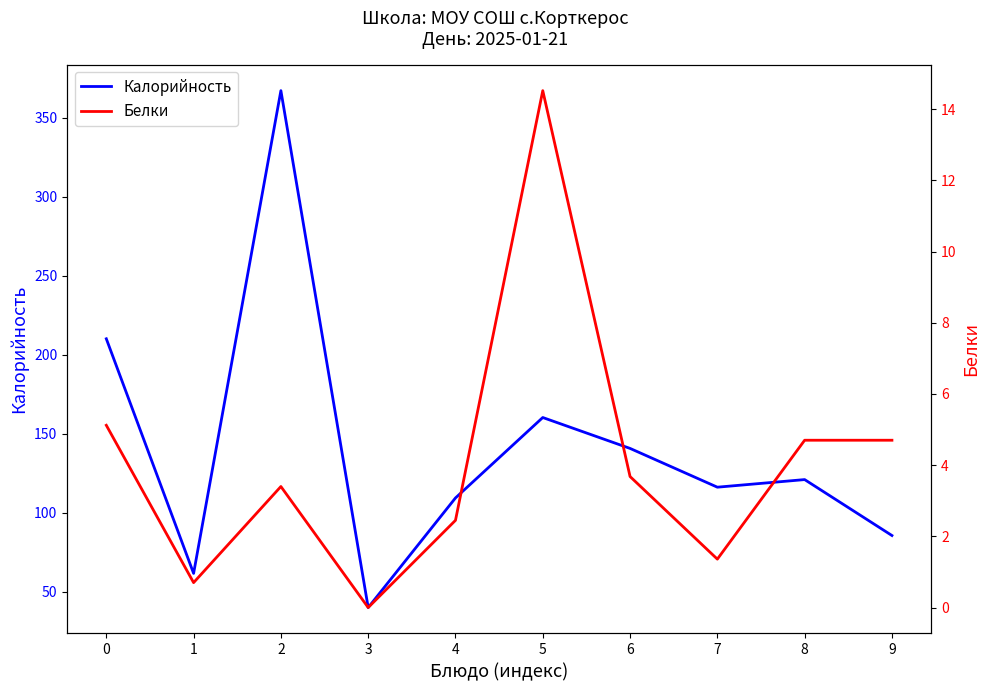

Is the value of Белки at 7 greater than the value of Калорийность at 7?

No